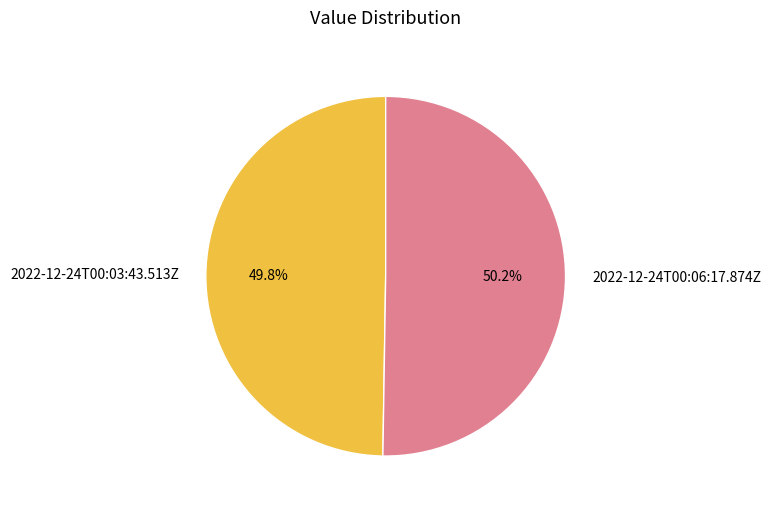

Does any single category account for the majority?

Yes